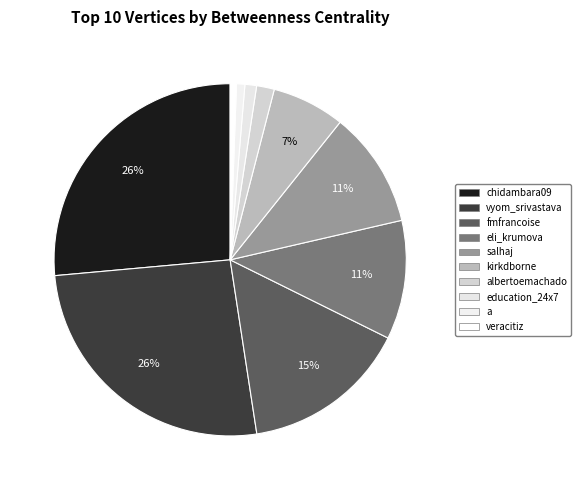

What is the change in value from eli_krumova to a?

-132.7